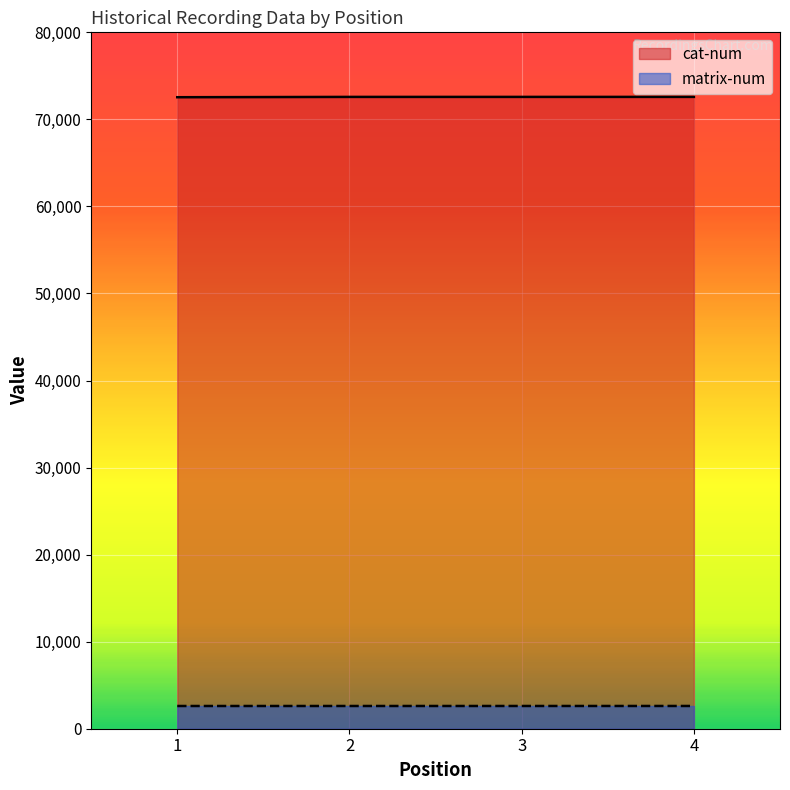

What is the maximum value shown in the chart?

72584